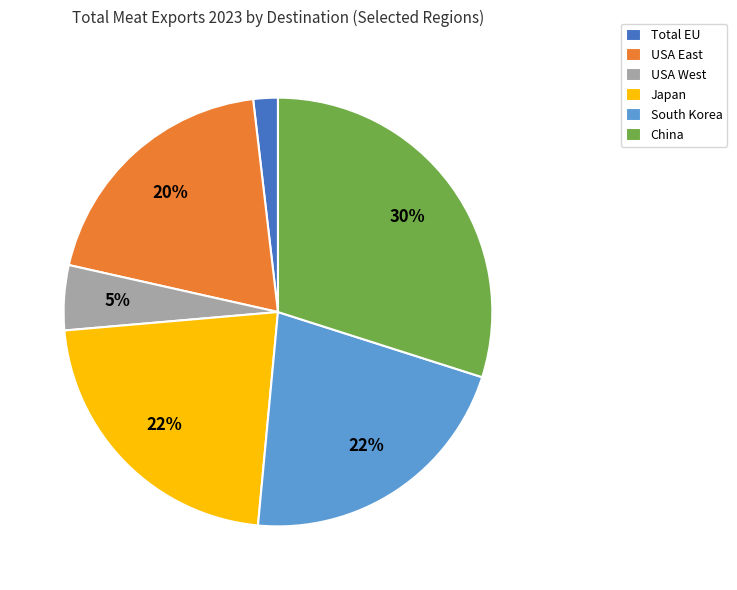

Is there a majority slice in this chart?

No